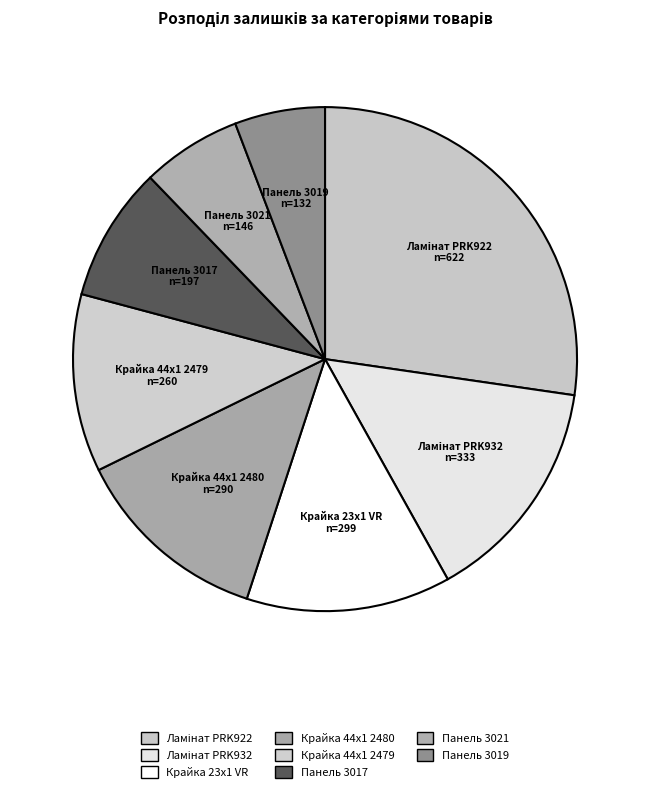

How many segments does this pie chart have?

8